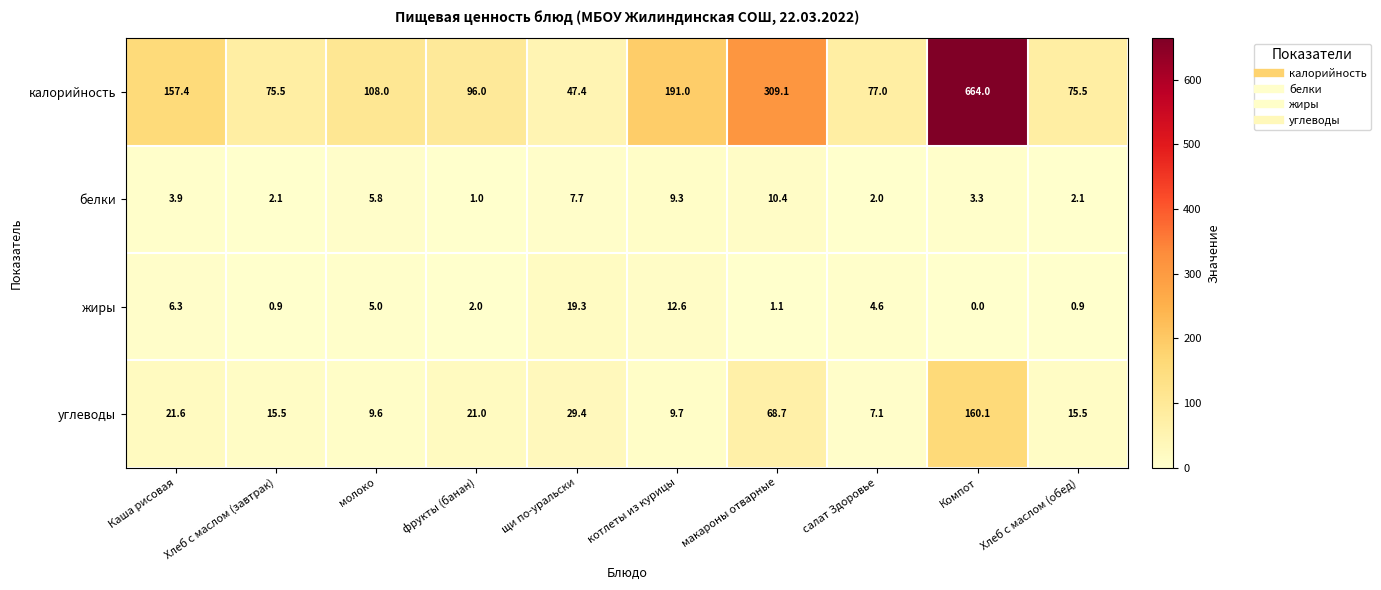

Which series has the largest range (max minus min)?

калорийность